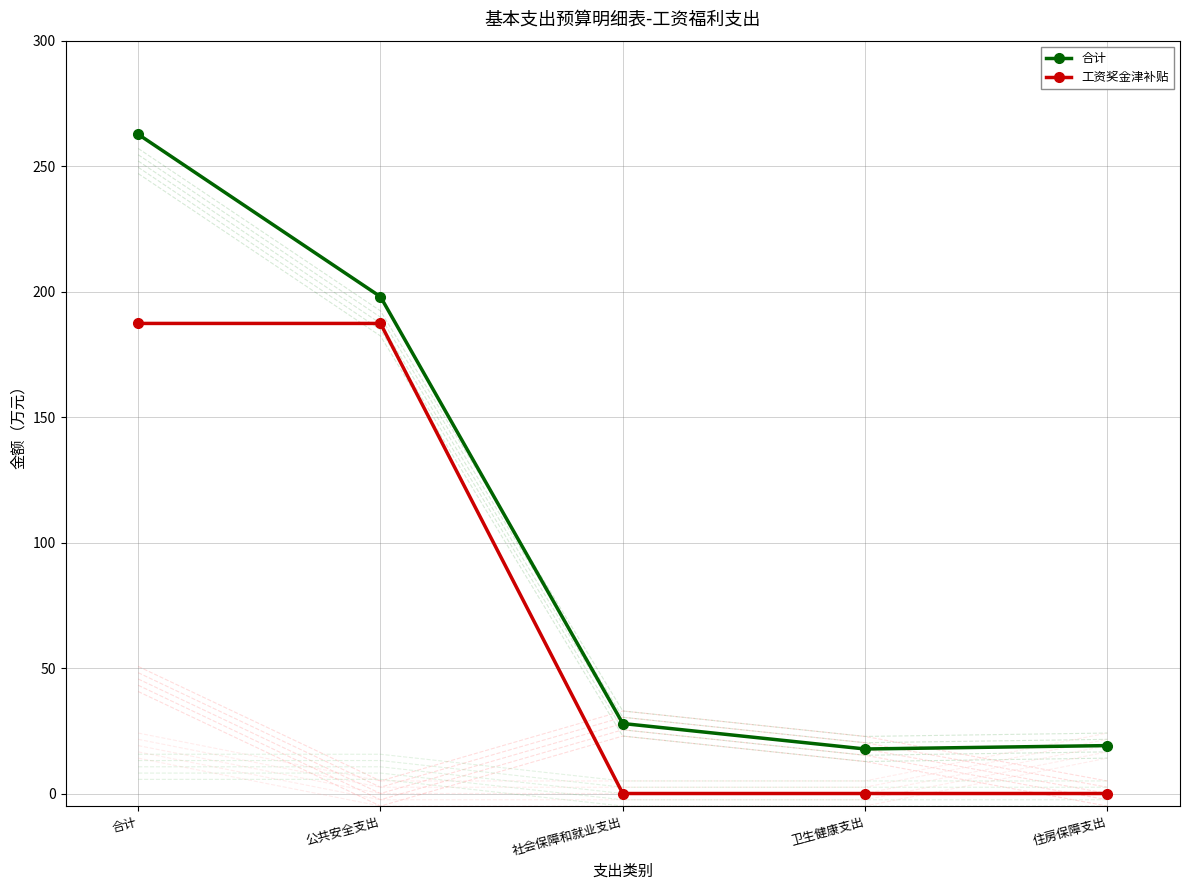

Is the value of 合计 at 公共安全支出 greater than the value of 工资奖金津补贴 at 住房保障支出?

Yes